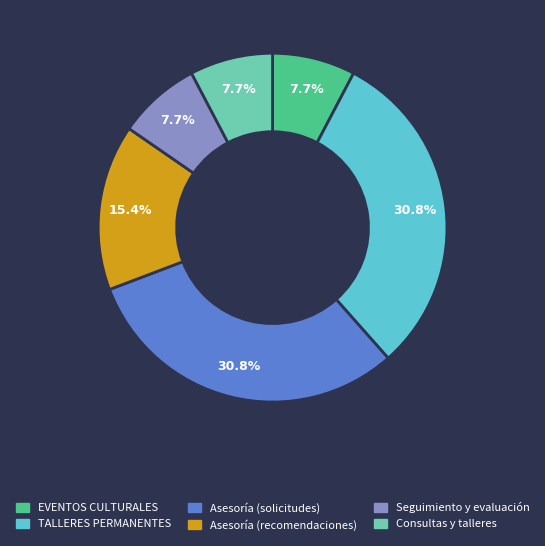

To the nearest percent, what is the difference between the largest and smallest slice percentages?

23%